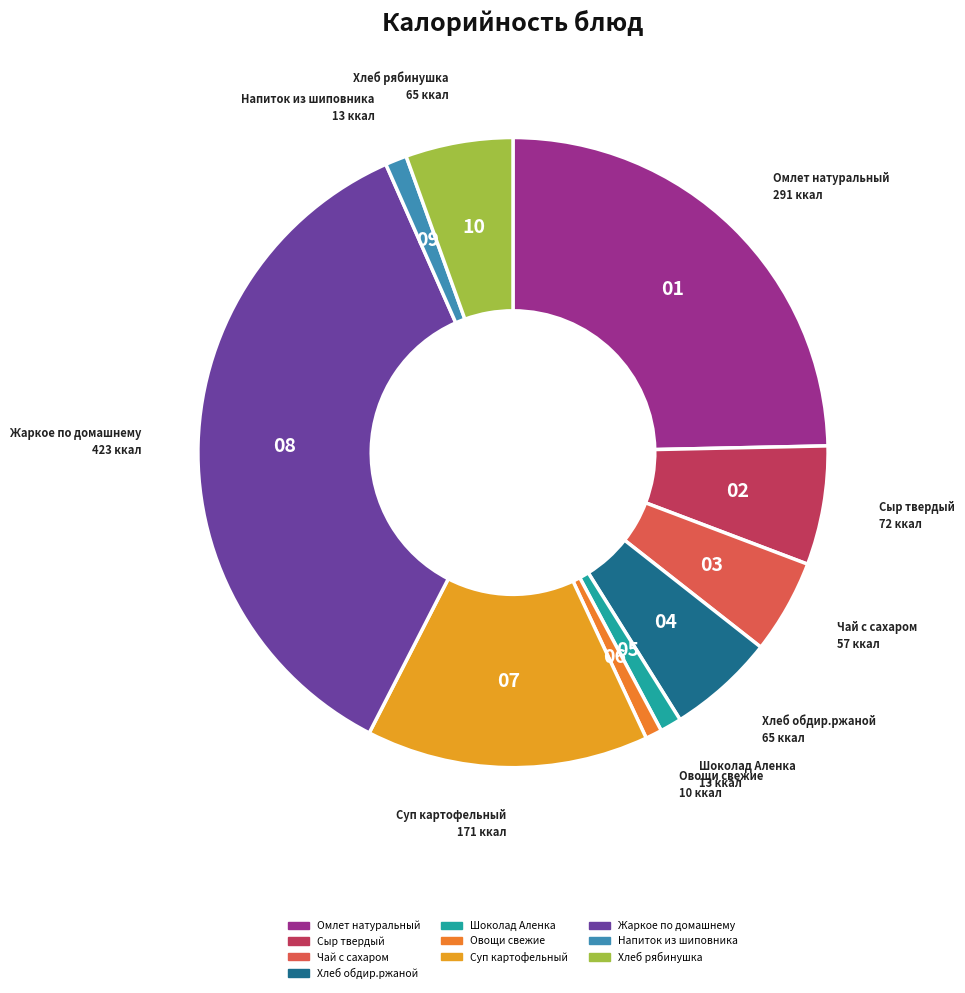

Between Чай с сахаром and Шоколад Аленка, which is larger?

Чай с сахаром